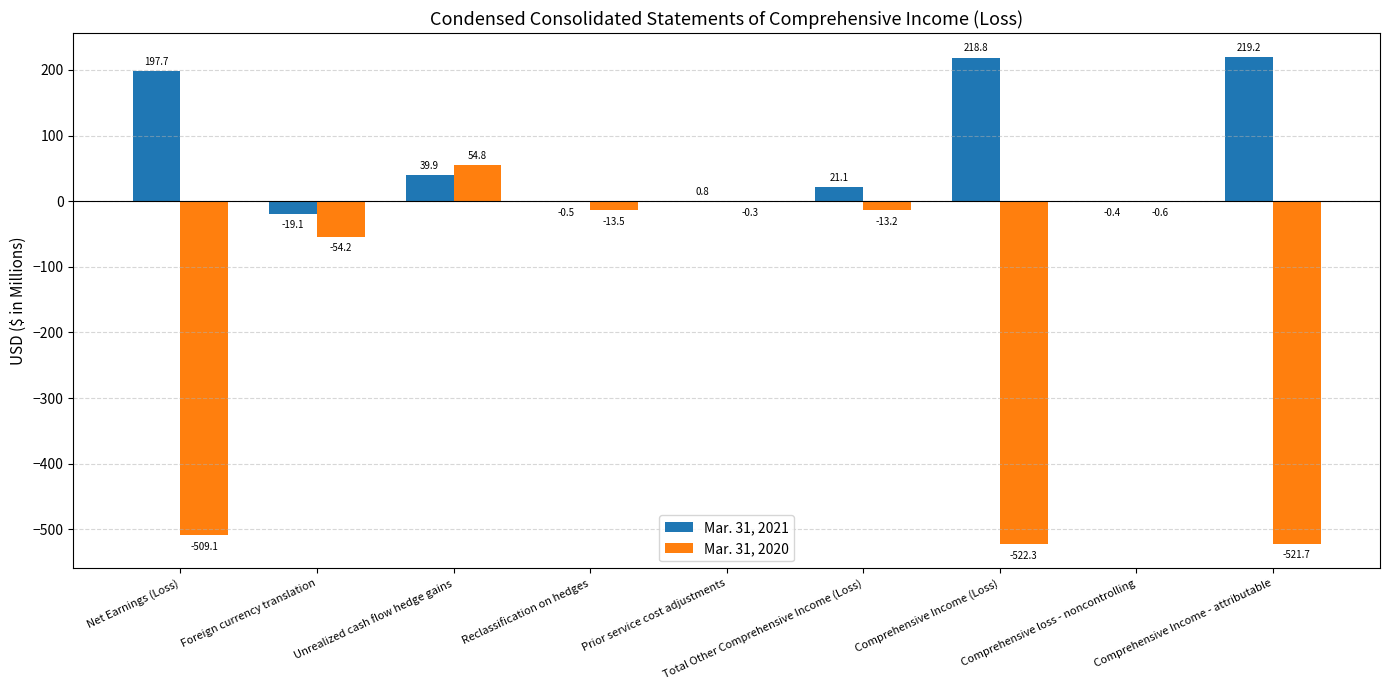

Reading left to right, list all the values displayed in this chart.

Mar. 31, 2021: 197.7	-19.1	39.9	-0.5	0.8	21.1	218.8	-0.4	219.2
Mar. 31, 2020: -509.1	-54.2	54.8	-13.5	-0.3	-13.2	-522.3	-0.6	-521.7